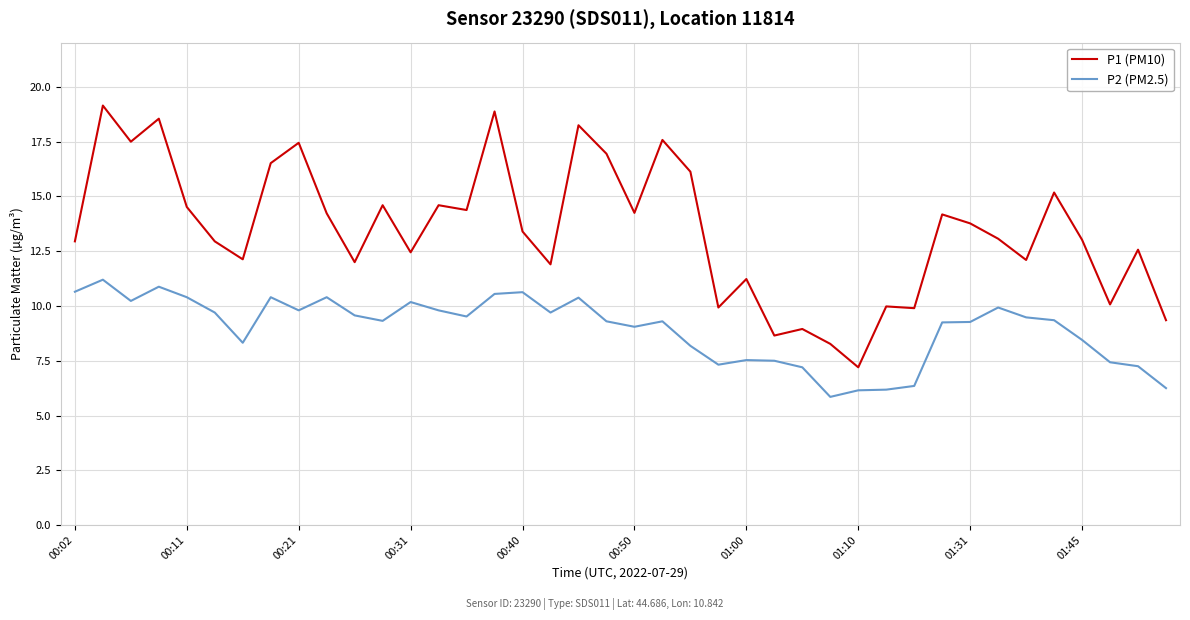

Which series has the largest total across all categories?

P1 (PM10)